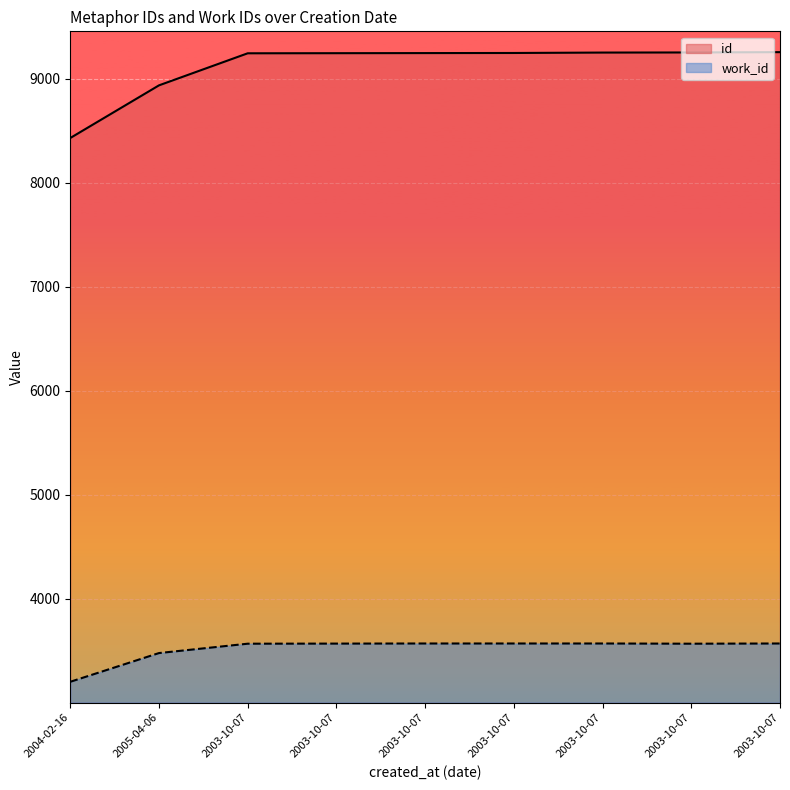

Rank the categories by id value from lowest to highest.

2004-02-16, 2005-04-06, 2003-10-07, 2003-10-07, 2003-10-07, 2003-10-07, 2003-10-07, 2003-10-07, 2003-10-07